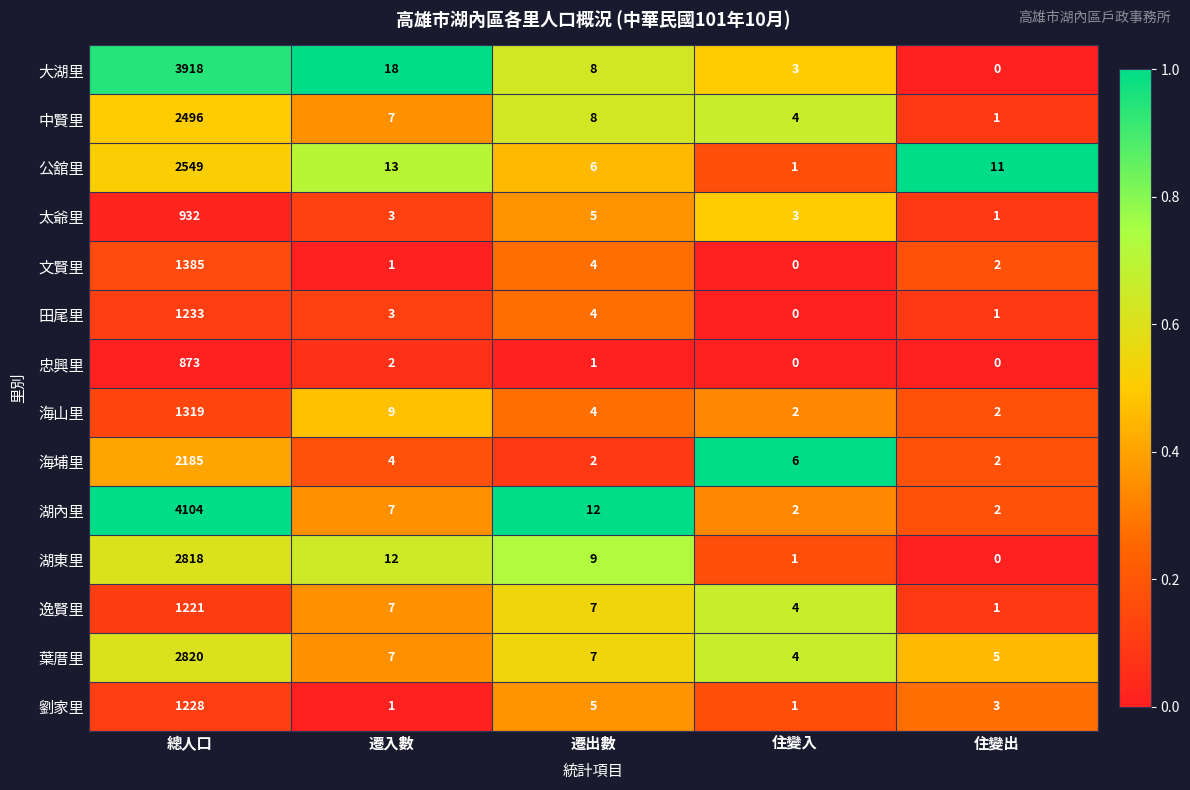

What is the difference between the 海埔里 values at 總人口 and 遷出數?

2183